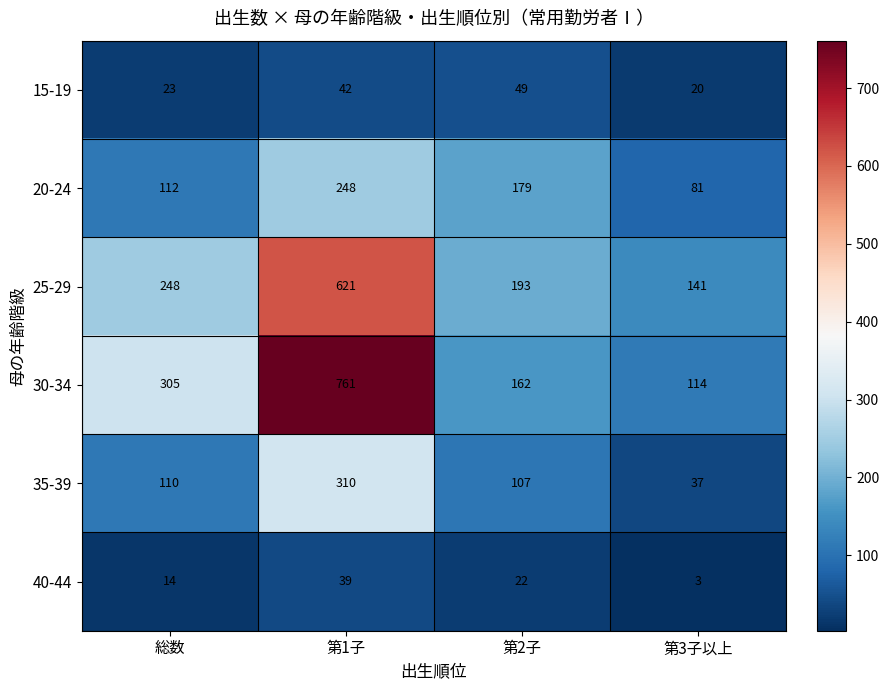

What is the approximate value of 20-24 at 第1子, to the nearest 5?

250